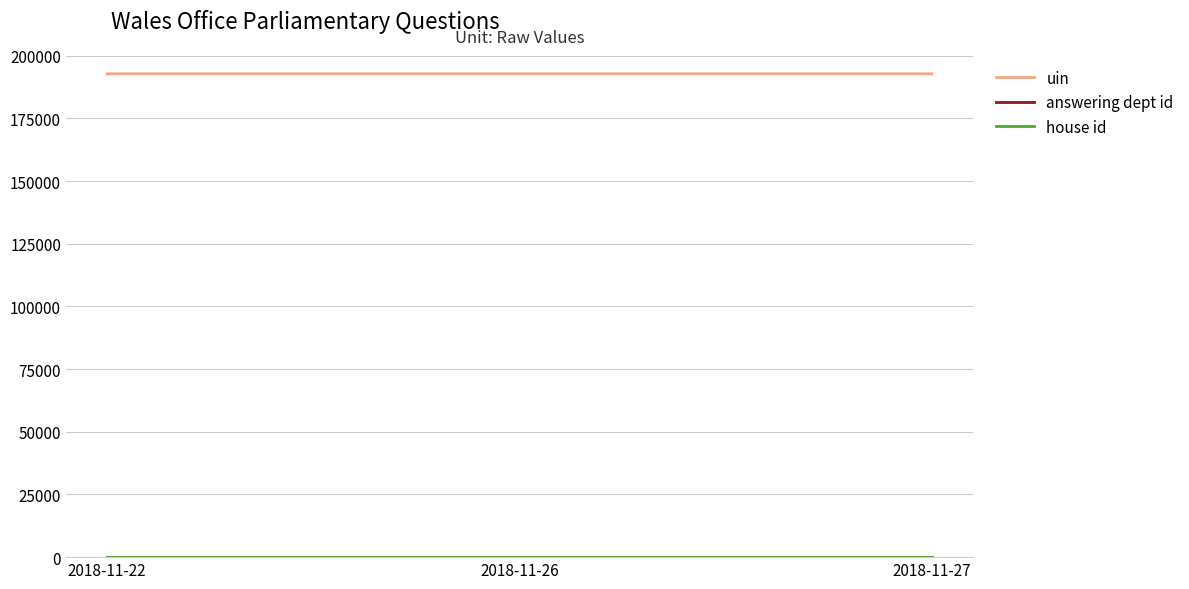

The value of uin at 2018-11-26 is 343161. True or false?

False